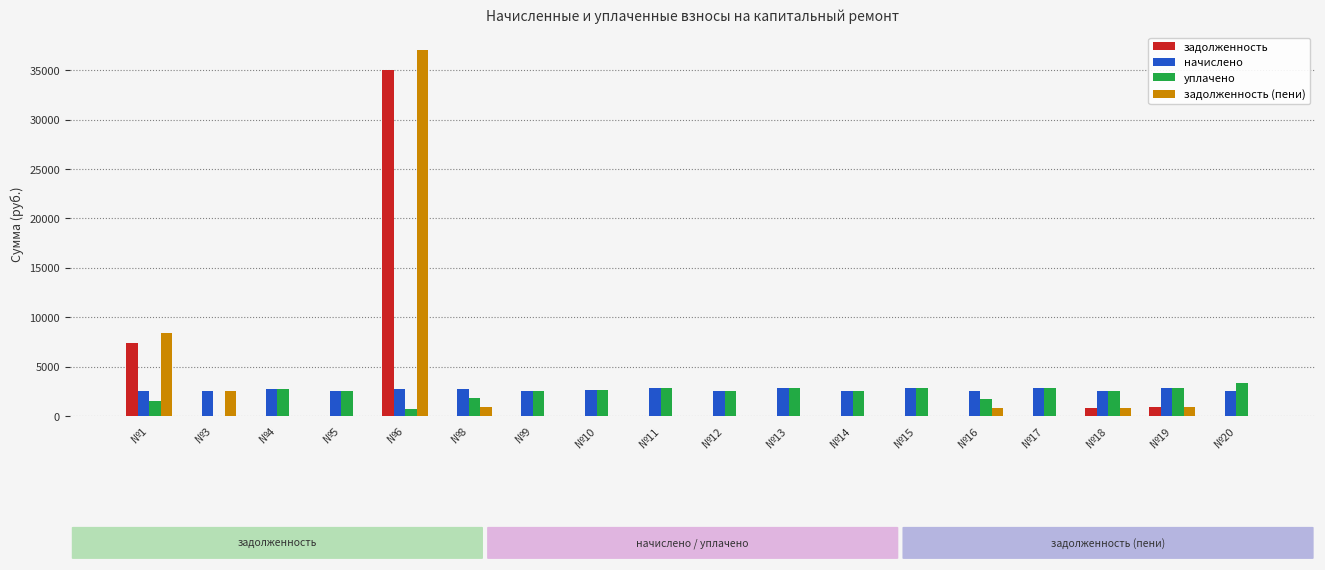

Where is задолженность nearest to the value 17484?

№1